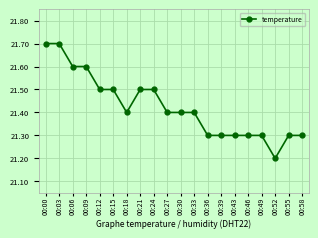

Count the number of data series in this chart.

1